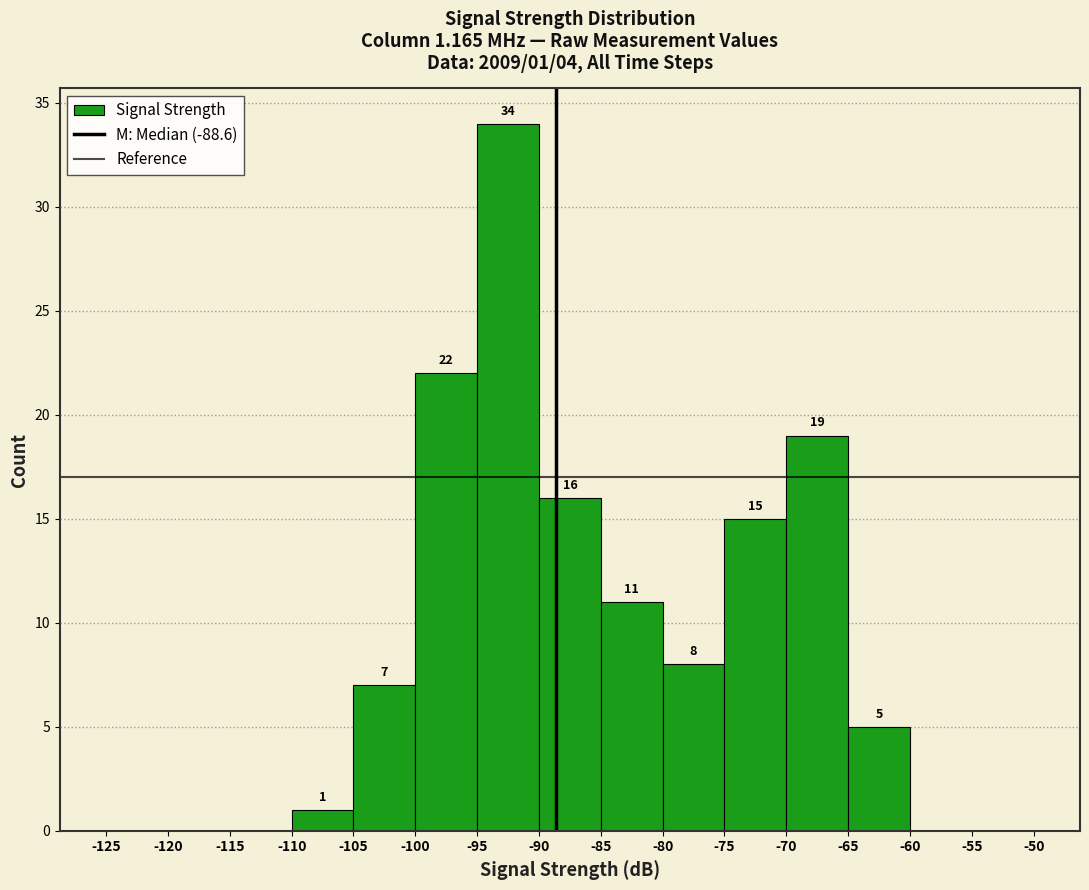

Over which range of the x-axis is the bar tallest?

-95 to -90